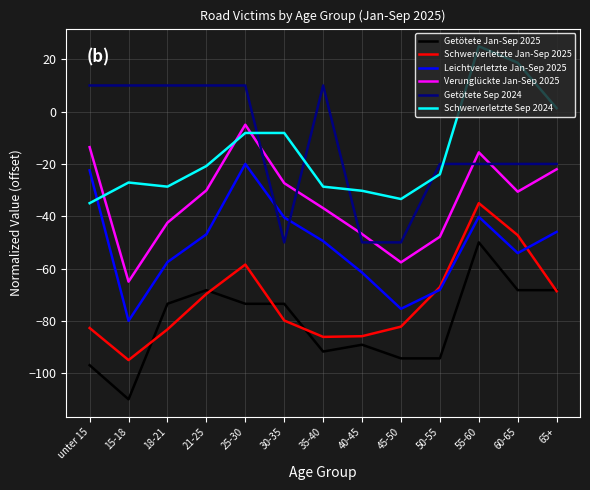

At which label does Schwerverletzte Sep 2024 first exceed -23?

21-25